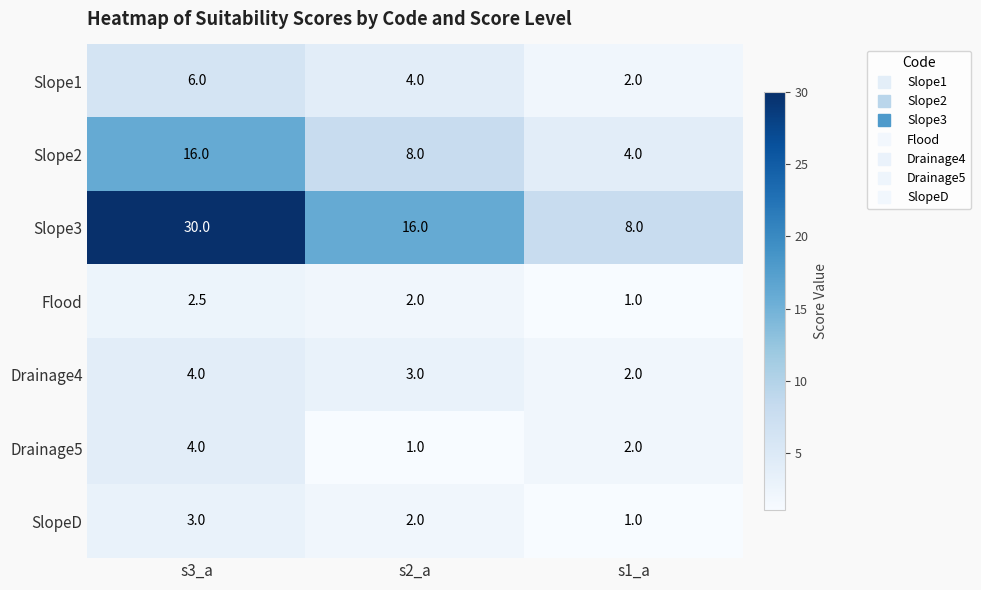

How many categories are shown in the chart?

3